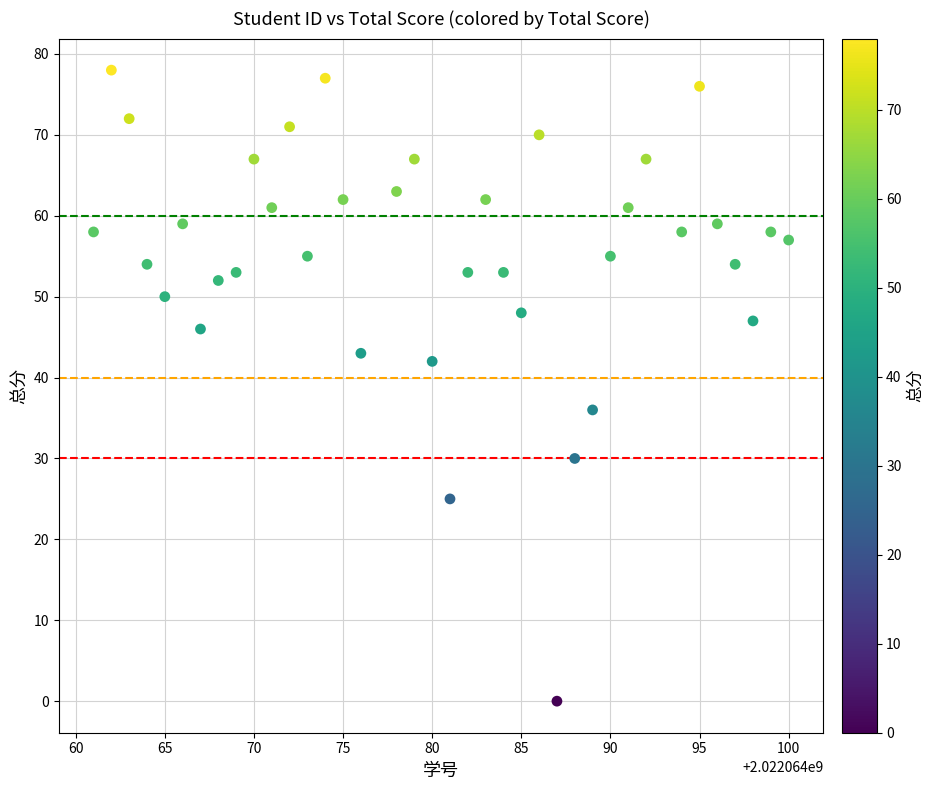

What is the range of X values (max minus min)?

39